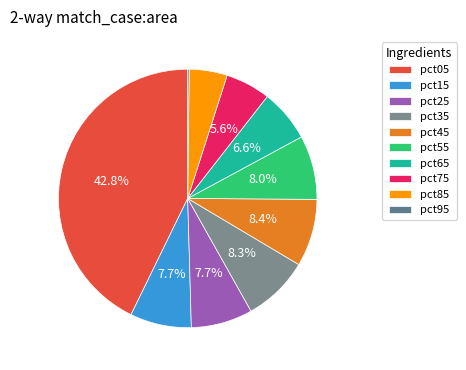

Between pct55 and pct85, which is larger?

pct55